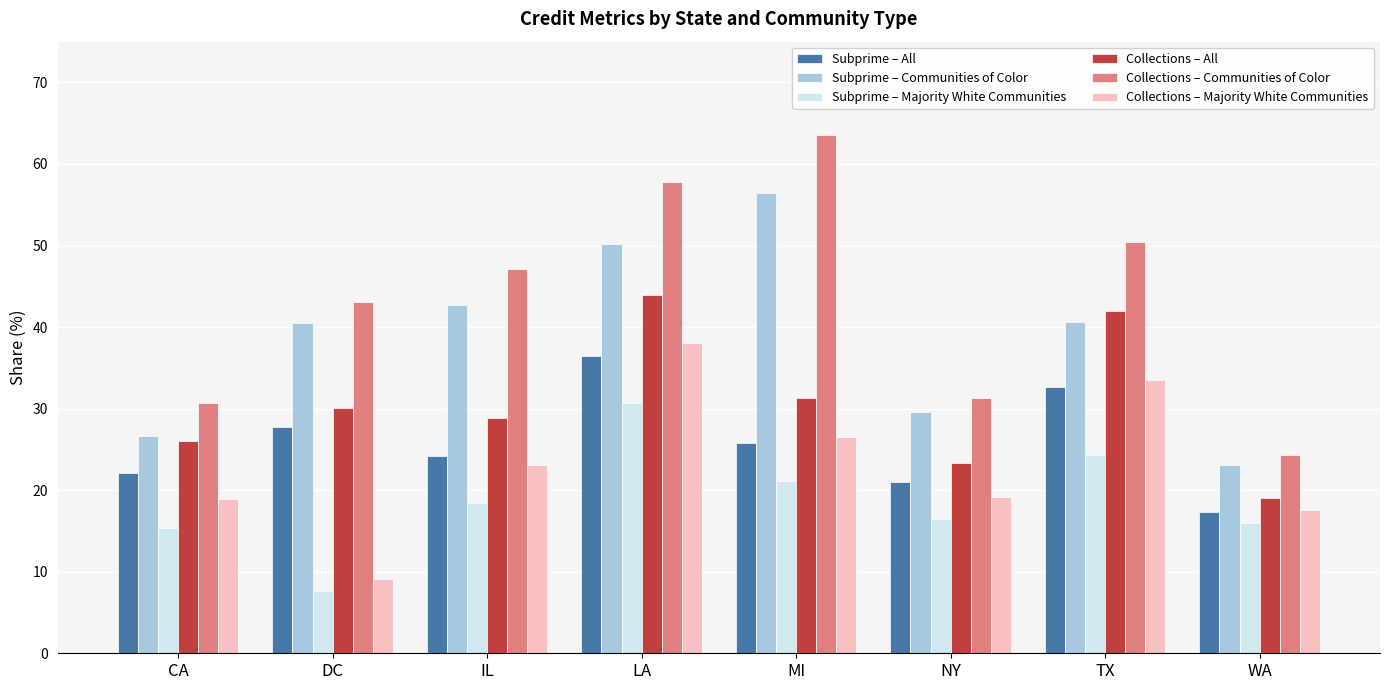

What are all the series names shown in the legend?

Subprime – All, Subprime – Communities of Color, Subprime – Majority White Communities, Collections – All, Collections – Communities of Color, Collections – Majority White Communities